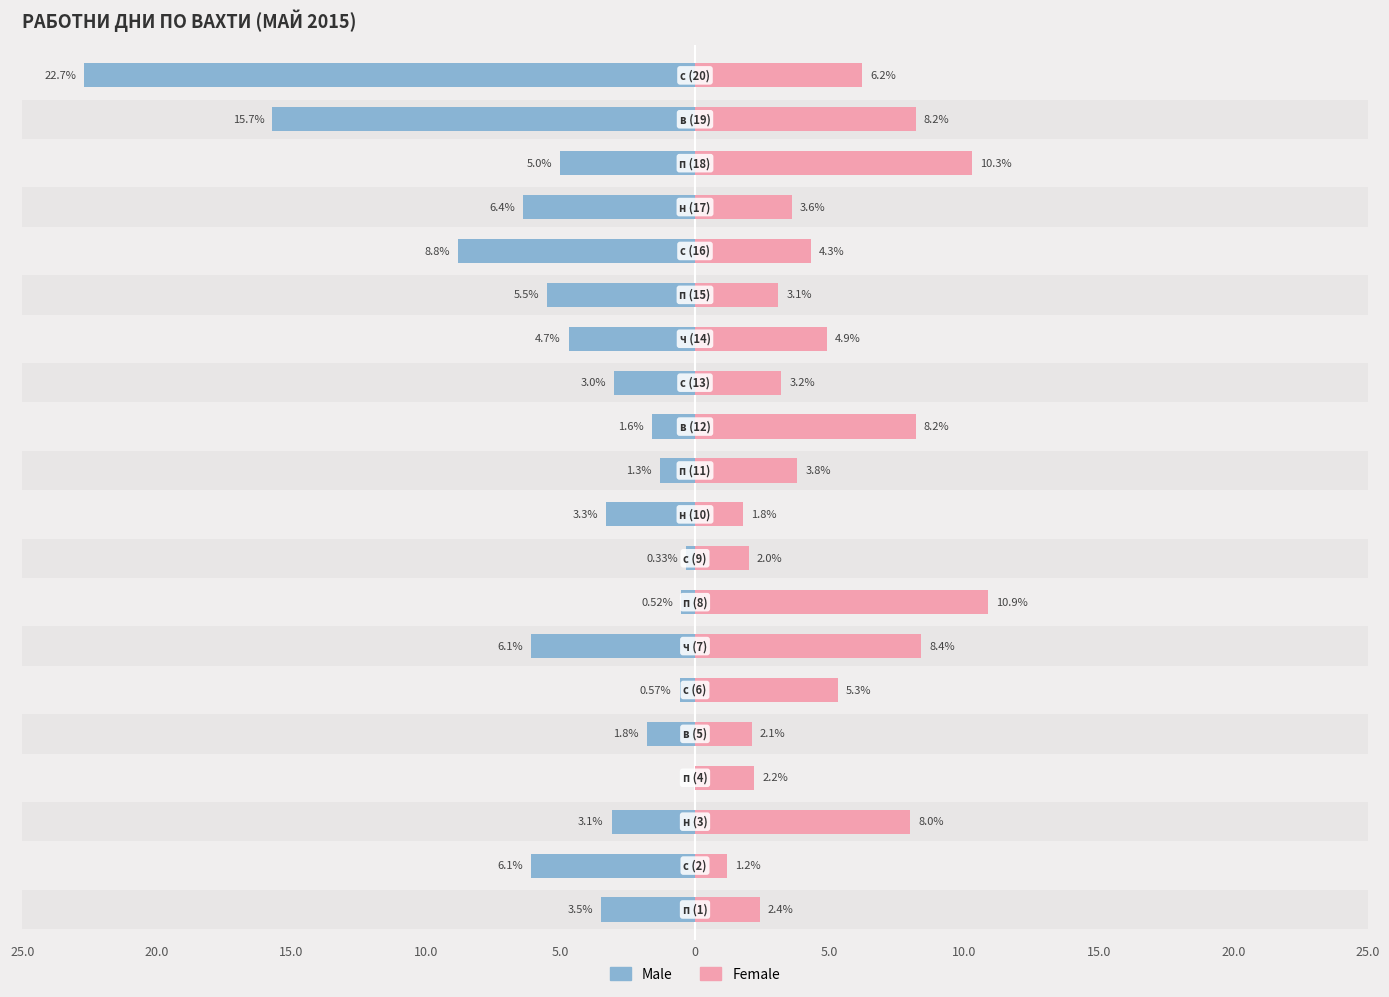

Is the value of Female at 0 greater than the value of Male at 15?

Yes